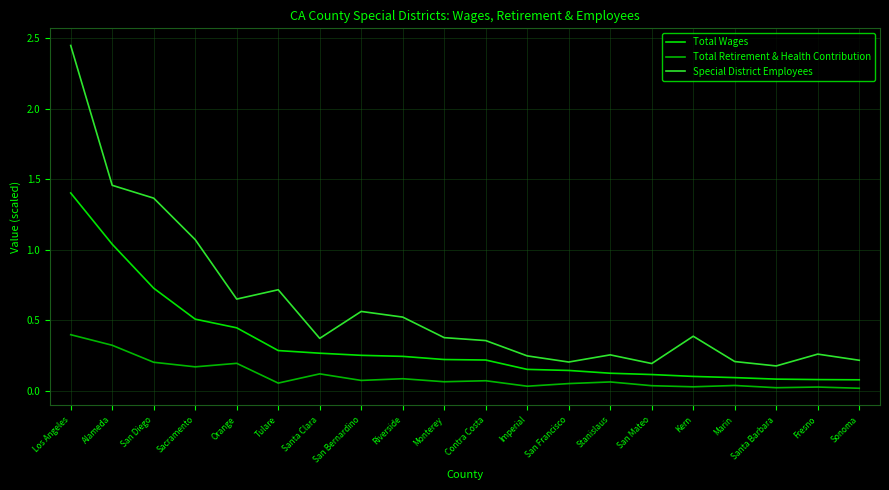

True or false: Total Retirement & Health Contribution has a value of 0.1 at San Bernardino.

True